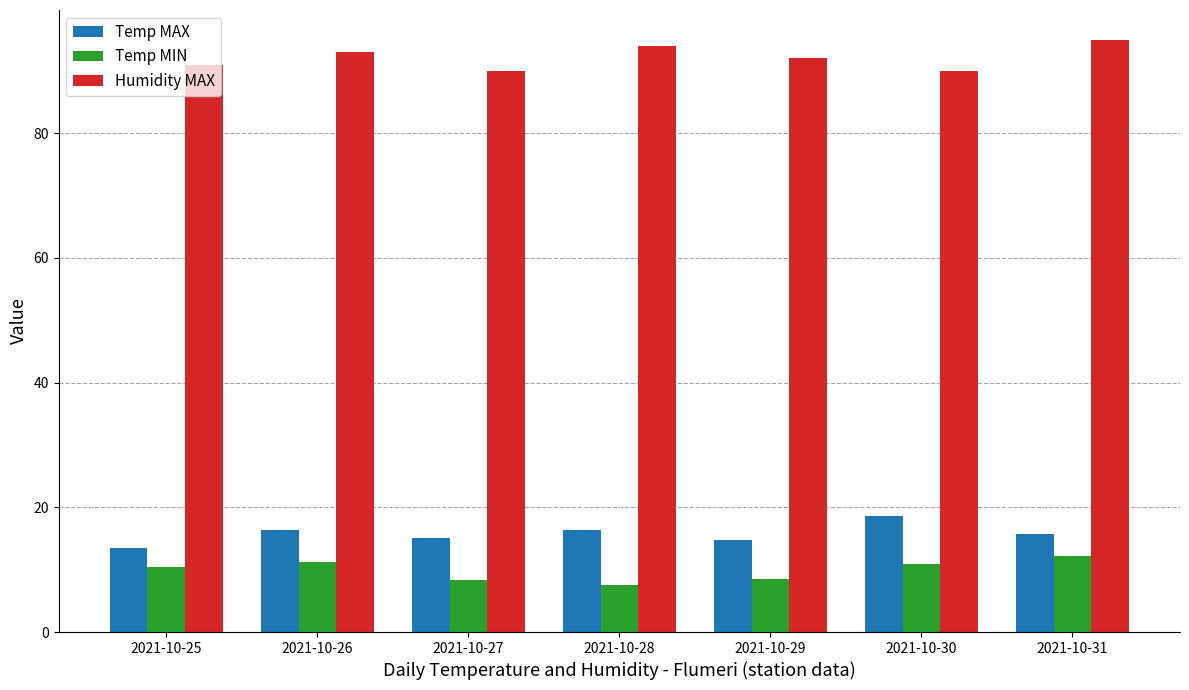

What are all the series names shown in the legend?

Temp MAX, Temp MIN, Humidity MAX